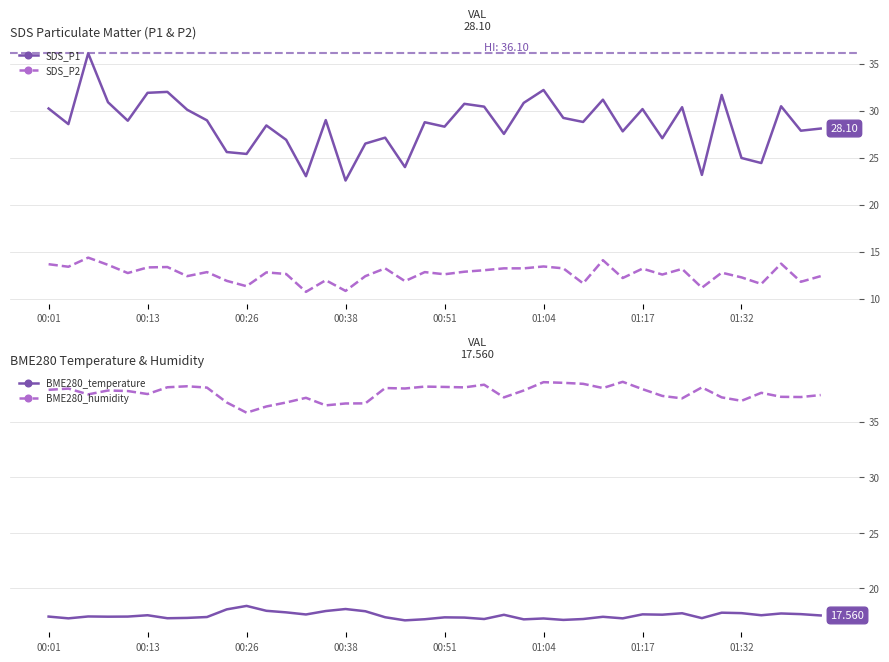

Reading right to left, extract all data points from this chart.

SDS_P1: 28.1	27.9	30.5	24.4	25.0	31.7	23.2	30.4	27.1	30.2	27.8	31.2	28.8	29.2	32.2	30.8	27.5	30.4	30.7	28.3	28.8	24.0	27.1	26.5	22.6	29.0	23.0	26.9	28.4	25.4	25.6	29.0	30.1	32.0	31.9	28.9	30.9	36.1	28.6	30.2
SDS_P2: 12.4	11.8	13.7	11.6	12.3	12.8	11.2	13.2	12.6	13.2	12.2	14.1	11.6	13.2	13.4	13.2	13.2	13.0	12.9	12.6	12.8	11.9	13.2	12.4	10.8	12.0	10.7	12.6	12.8	11.3	11.9	12.8	12.4	13.4	13.3	12.7	13.6	14.4	13.4	13.7
BME280_temperature: 17.6	17.7	17.7	17.6	17.8	17.8	17.3	17.8	17.6	17.7	17.3	17.4	17.2	17.2	17.3	17.2	17.6	17.2	17.4	17.4	17.2	17.1	17.4	17.9	18.1	18.0	17.6	17.8	18.0	18.4	18.1	17.4	17.3	17.3	17.6	17.5	17.4	17.5	17.3	17.5
BME280_humidity: 37.4	37.2	37.2	37.6	36.9	37.2	38.1	37.1	37.3	37.9	38.6	38.0	38.4	38.5	38.6	37.8	37.2	38.3	38.1	38.1	38.2	38.0	38.0	36.7	36.6	36.5	37.2	36.7	36.4	35.8	36.7	38.1	38.2	38.1	37.5	37.8	37.8	37.5	38.0	37.9